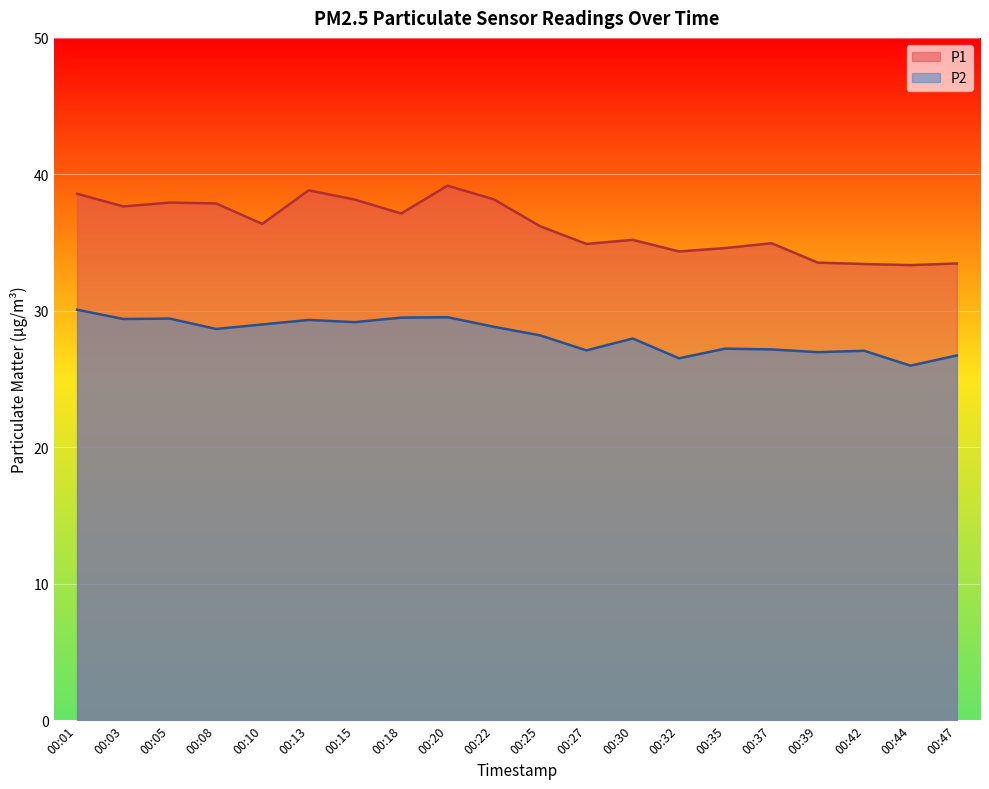

What is the average value of the P1 series?

36.2